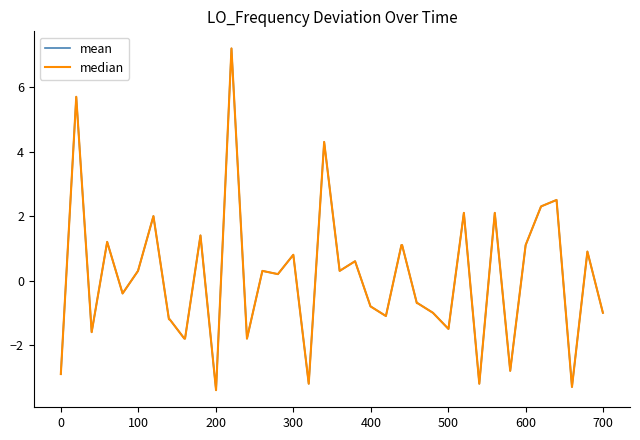

How many interior local valleys does the mean series have?

12